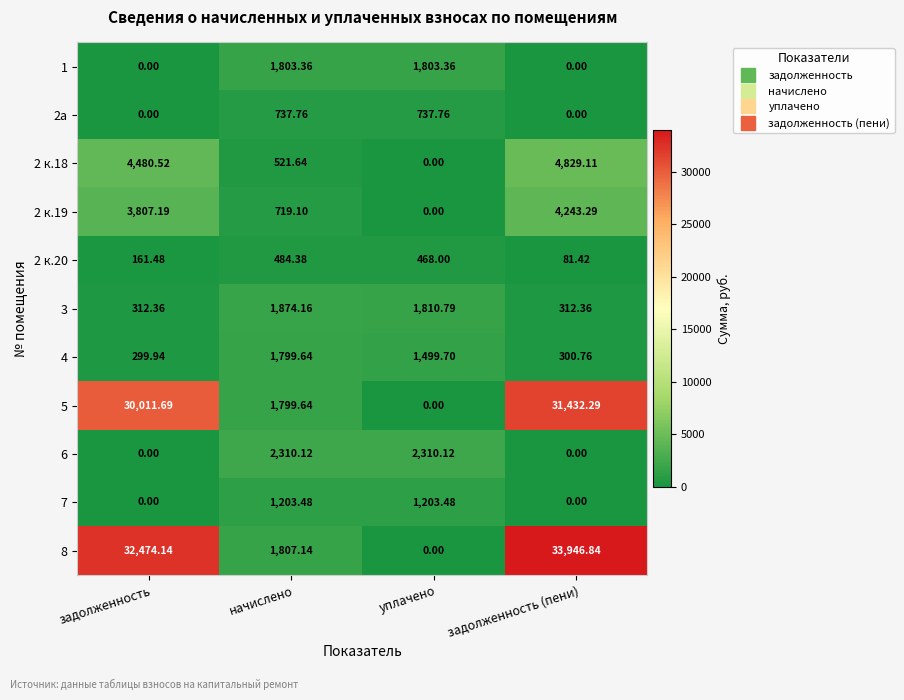

What is the difference between the highest and lowest values at уплачено?

2310.1